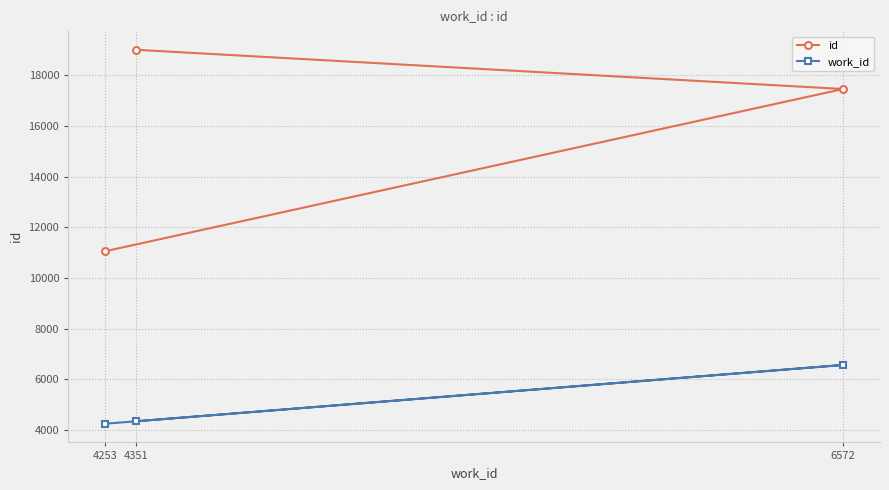

What is the total value across all series at 4351?

23362